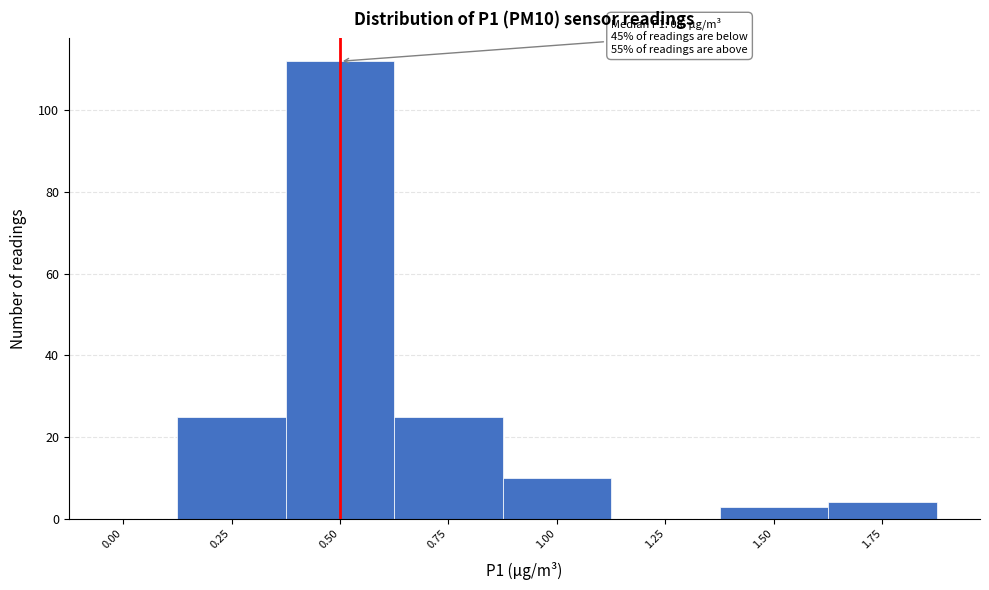

Reading left to right, what are all the values shown in this chart?

0.00=0	0.25=25	0.50=112	0.75=25	1.00=10	1.25=0	1.50=3	1.75=4